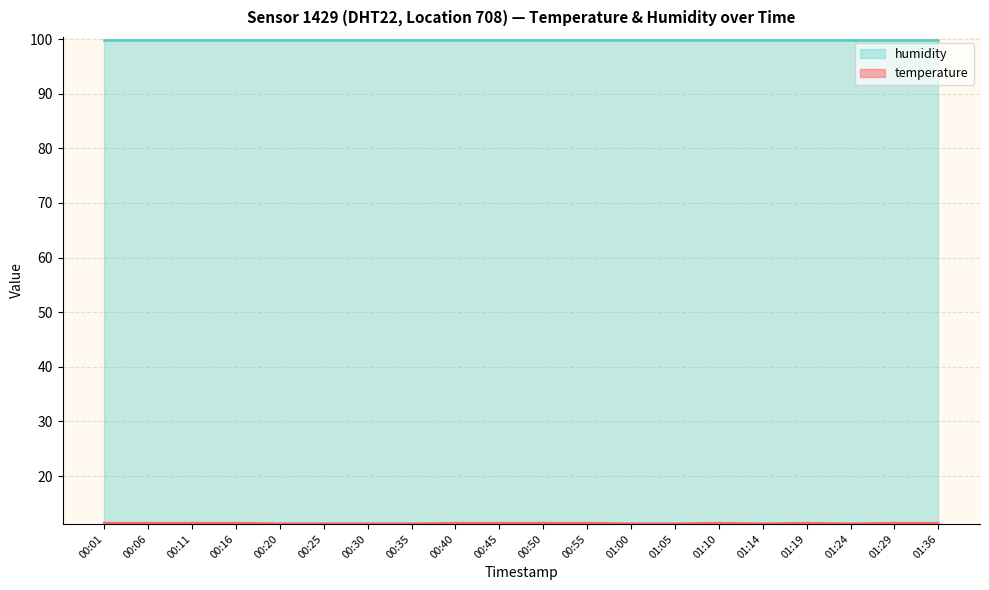

How many points are higher than both their immediate neighbors (excluding endpoints)?

2